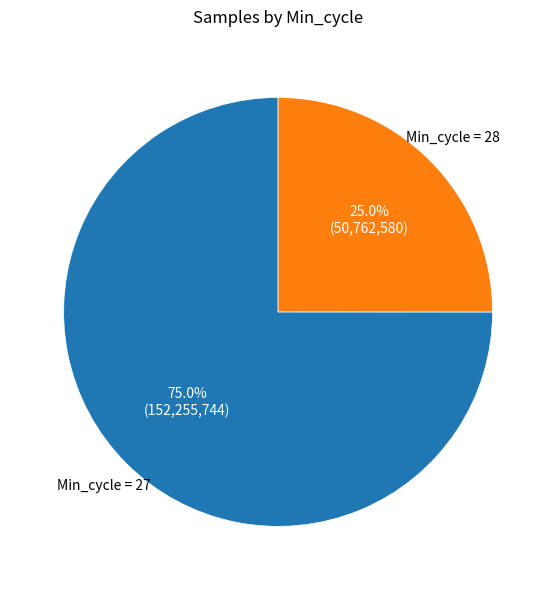

Does any single category account for the majority?

Yes